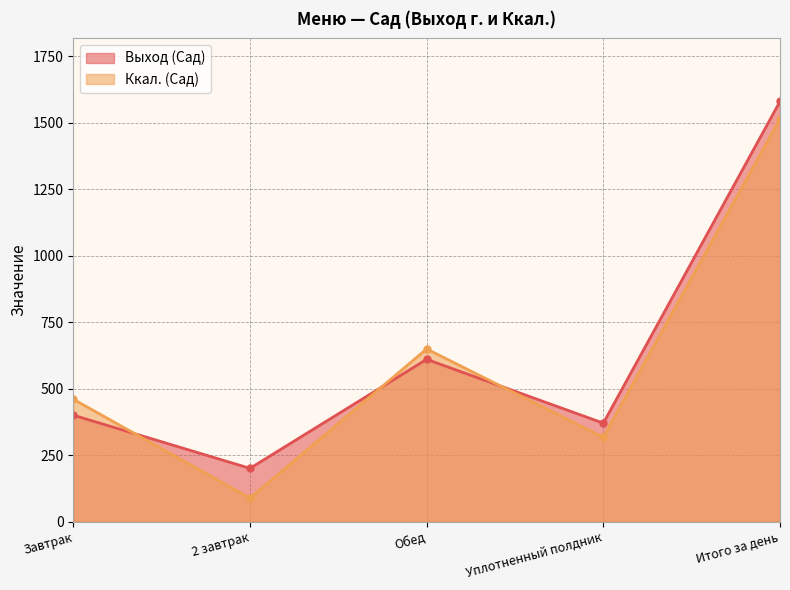

What is the difference between the maximum and second lowest values in the Выход (Сад) series?

1210